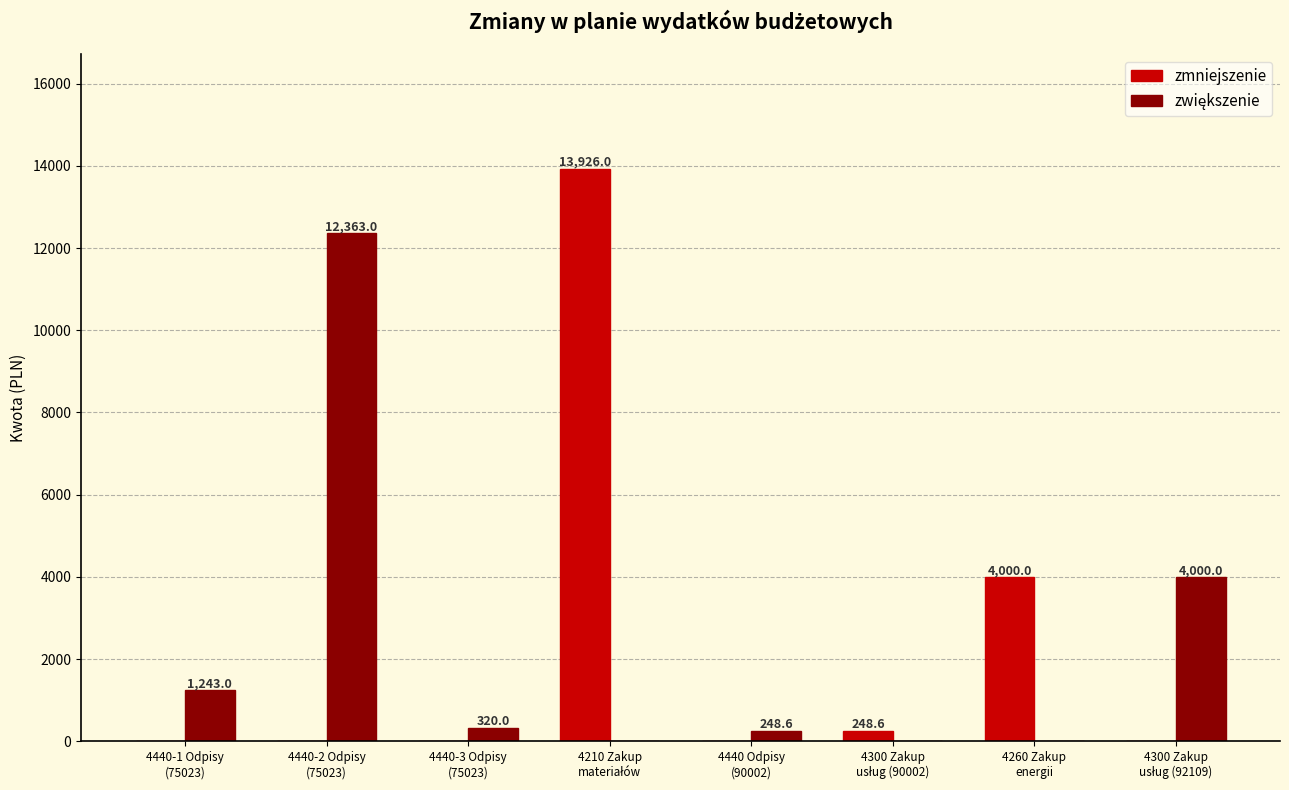

How many groups of bars are there?

8